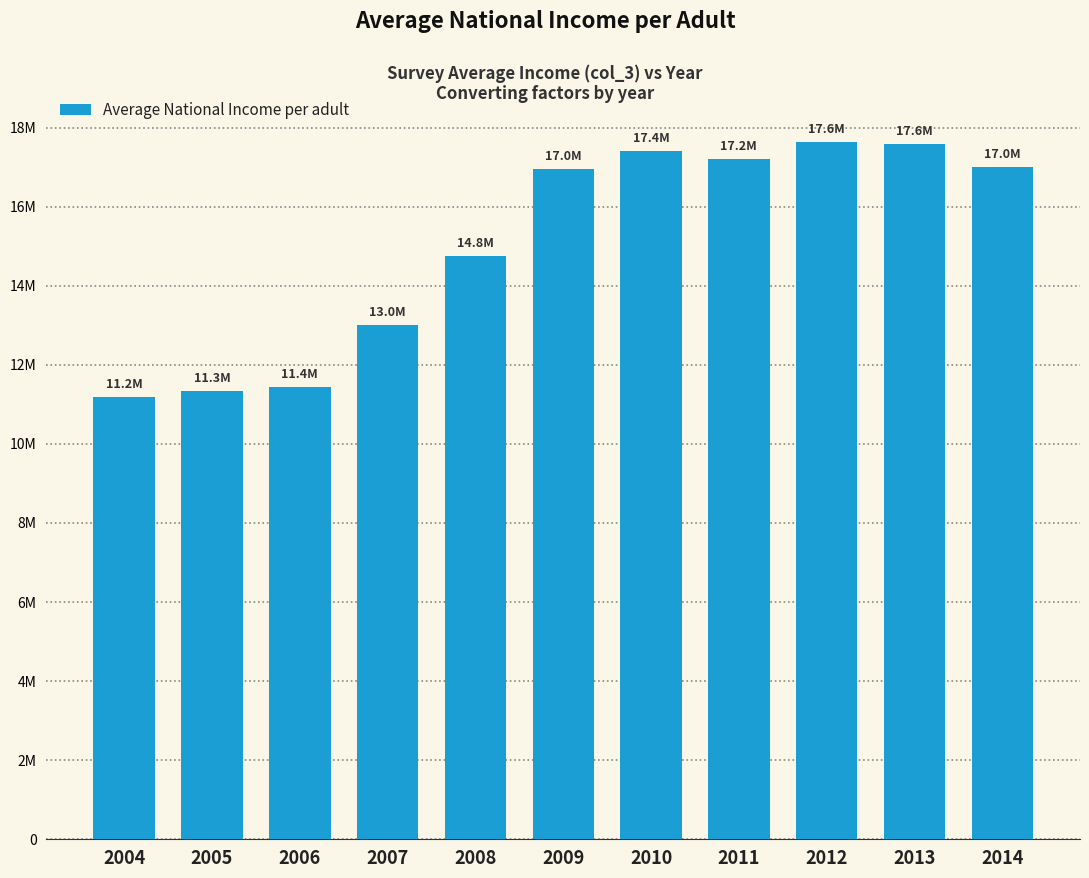

Reading left to right, what are all the values shown in this chart?

11195894.1	11326236.2	11442997.2	13000755.0	14763709.3	16954549.0	17396705.2	17193974.0	17633156.2	17585837.2	16991362.3